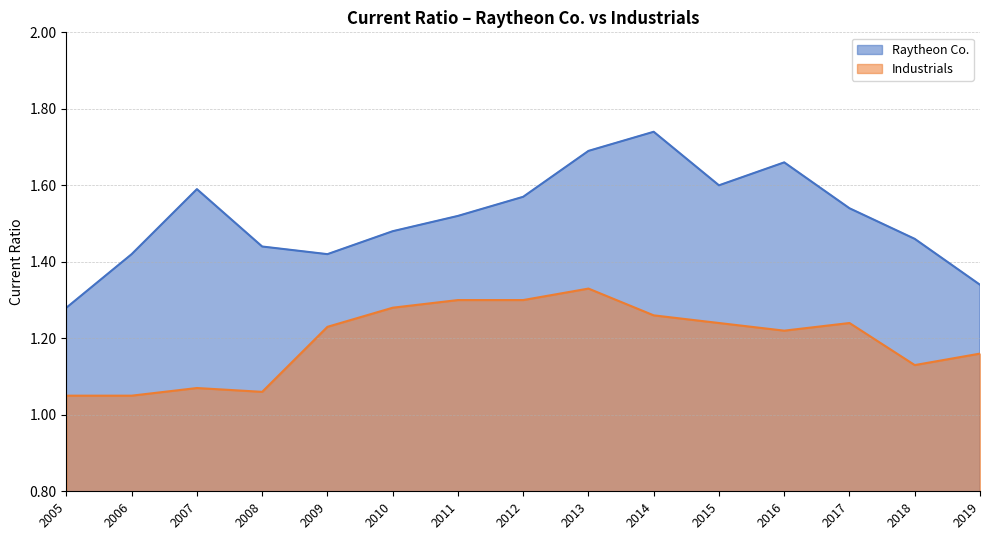

The Industrials series shows 0.6 at 2005. True or false?

False